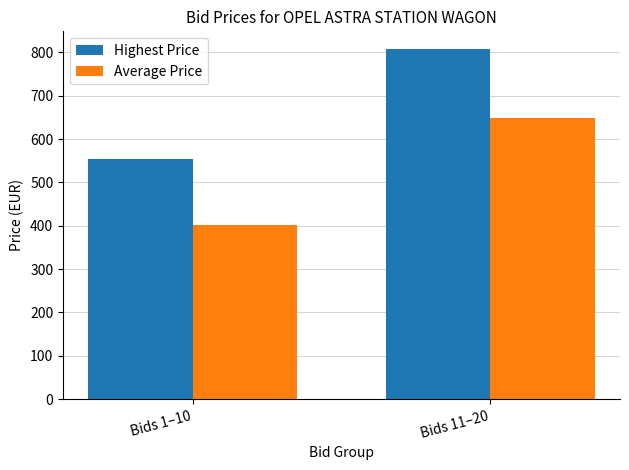

What are all the series names shown in the legend?

Highest Price, Average Price